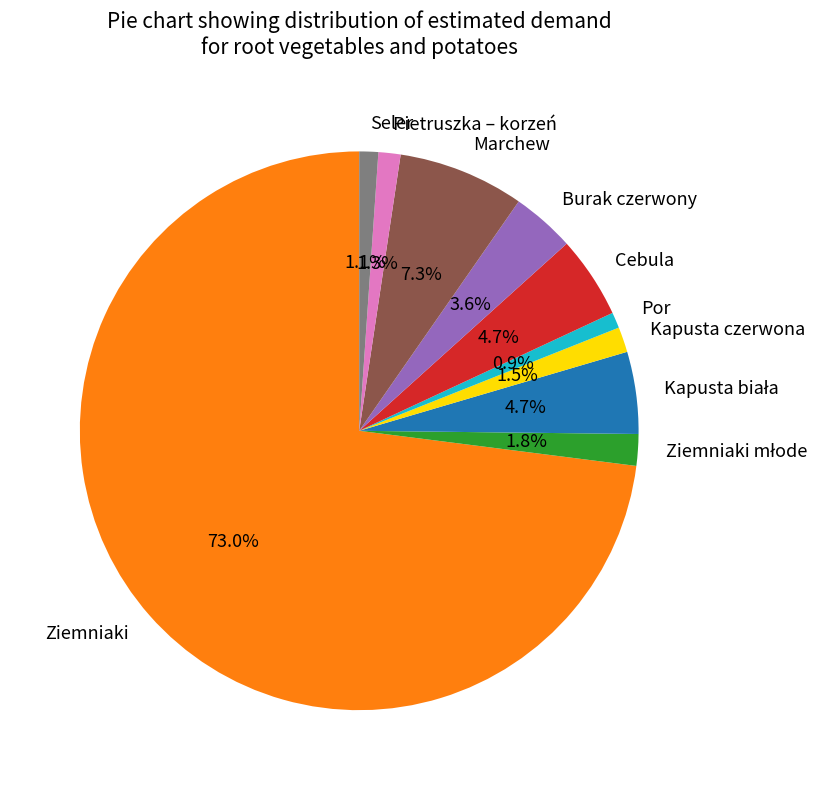

Which category has the biggest portion of the pie?

Ziemniaki